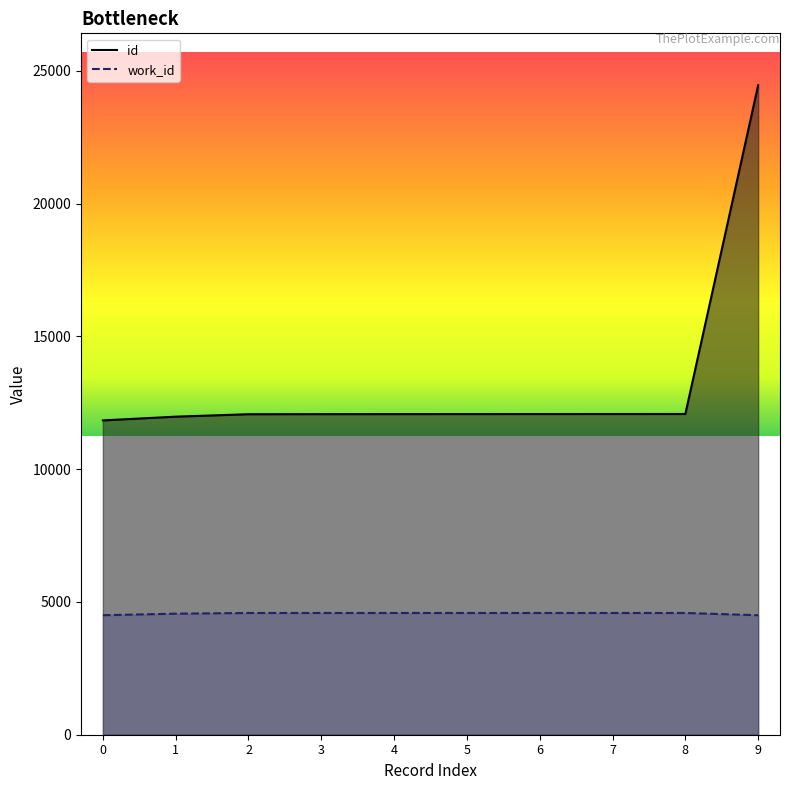

Reading right to left, extract all data points from this chart.

id: 9=24460	8=12080	7=12079	6=12078	5=12077	4=12076	3=12074	2=12071	1=11979	0=11838
work_id: 9=4501	8=4585	7=4585	6=4585	5=4585	4=4585	3=4585	2=4585	1=4559	0=4501